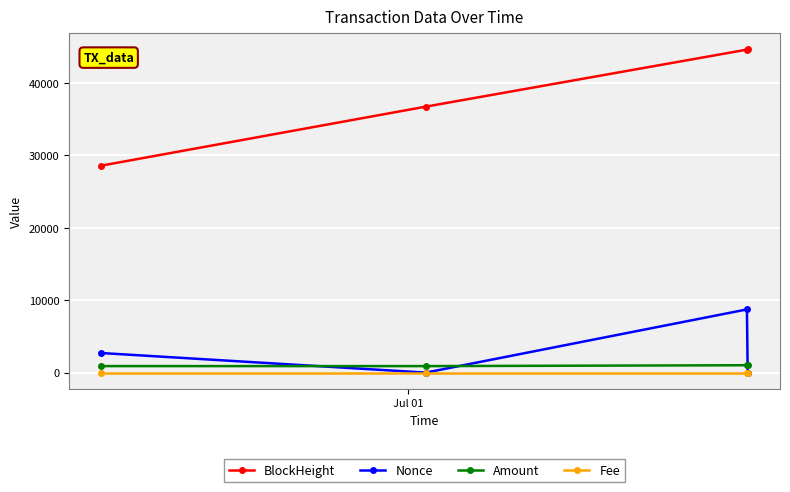

Which series has the widest spread of values?

BlockHeight